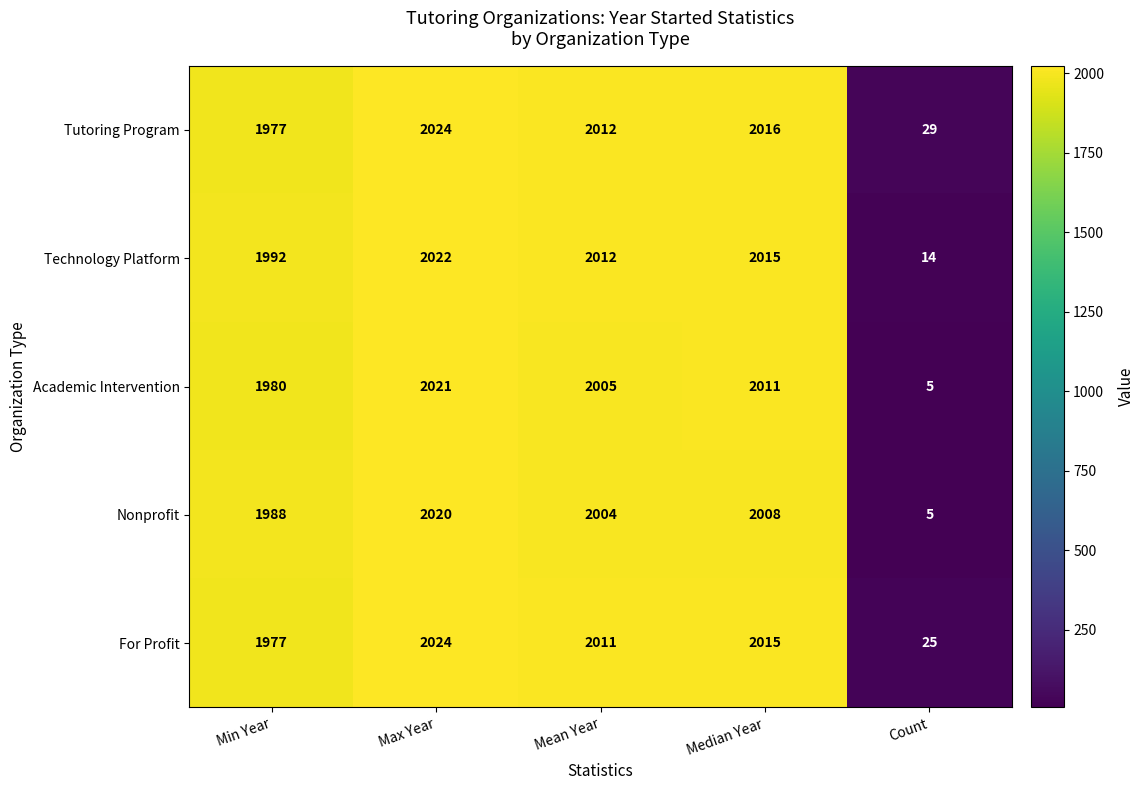

Reading left to right, transcribe all the data shown in this chart.

Tutoring Program: Min Year=1977	Max Year=2024	Mean Year=2012	Median Year=2016	Count=29
Technology Platform: Min Year=1992	Max Year=2022	Mean Year=2012	Median Year=2015	Count=14
Academic Intervention: Min Year=1980	Max Year=2021	Mean Year=2005	Median Year=2011	Count=5
Nonprofit: Min Year=1988	Max Year=2020	Mean Year=2004	Median Year=2008	Count=5
For Profit: Min Year=1977	Max Year=2024	Mean Year=2011	Median Year=2015	Count=25